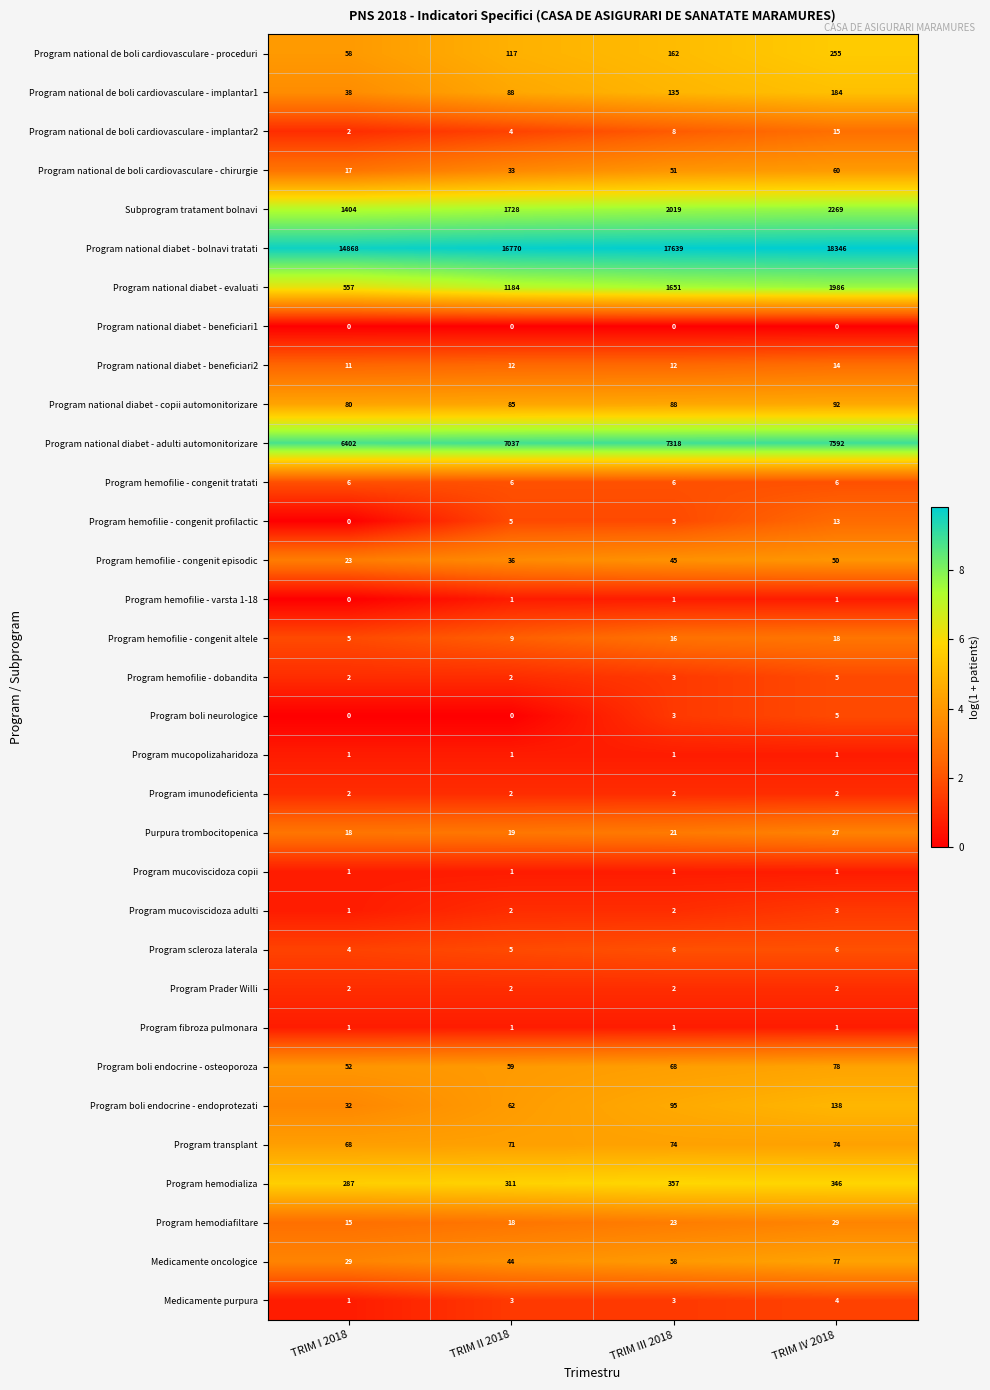

What is the sum of all Program transplant values?

287